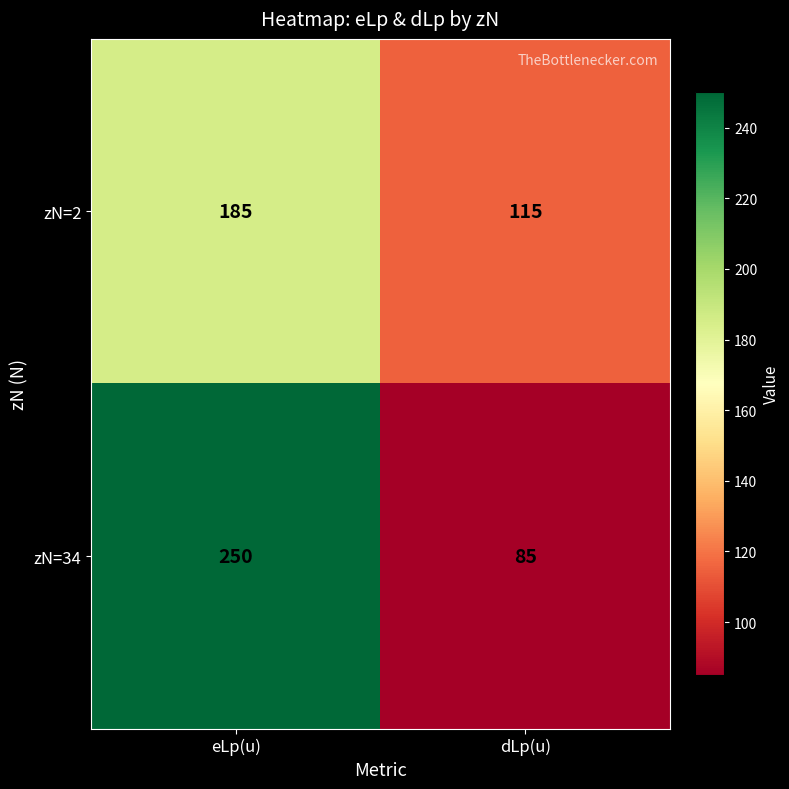

Between eLp(u) and dLp(u), which series saw the biggest shift?

zN=34